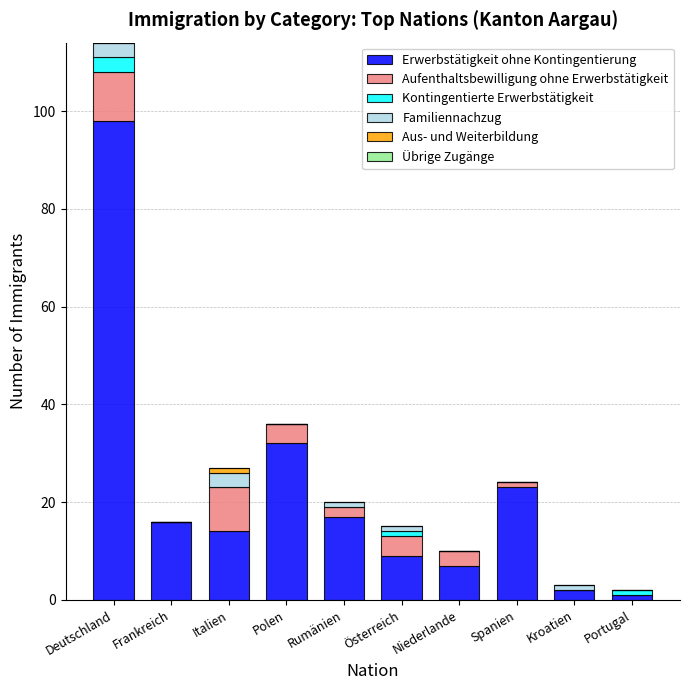

At which category is the sum across all series the highest?

Deutschland